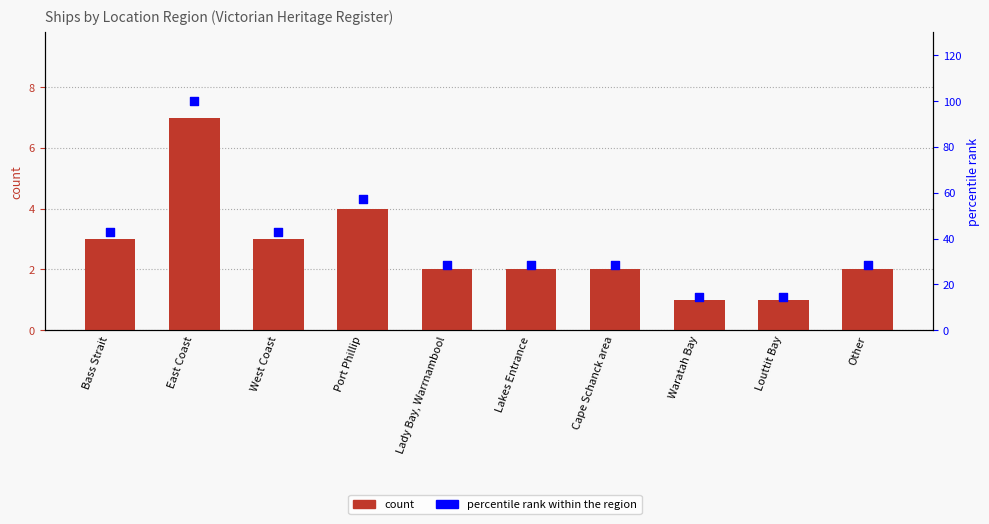

Which series has the largest Y range (max minus min)?

percentile rank within the region